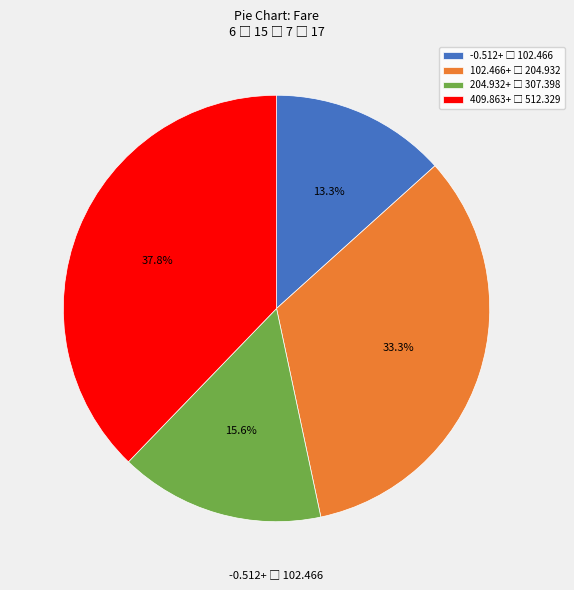

To the nearest percent, what is the difference between the largest and smallest slice percentages?

24%